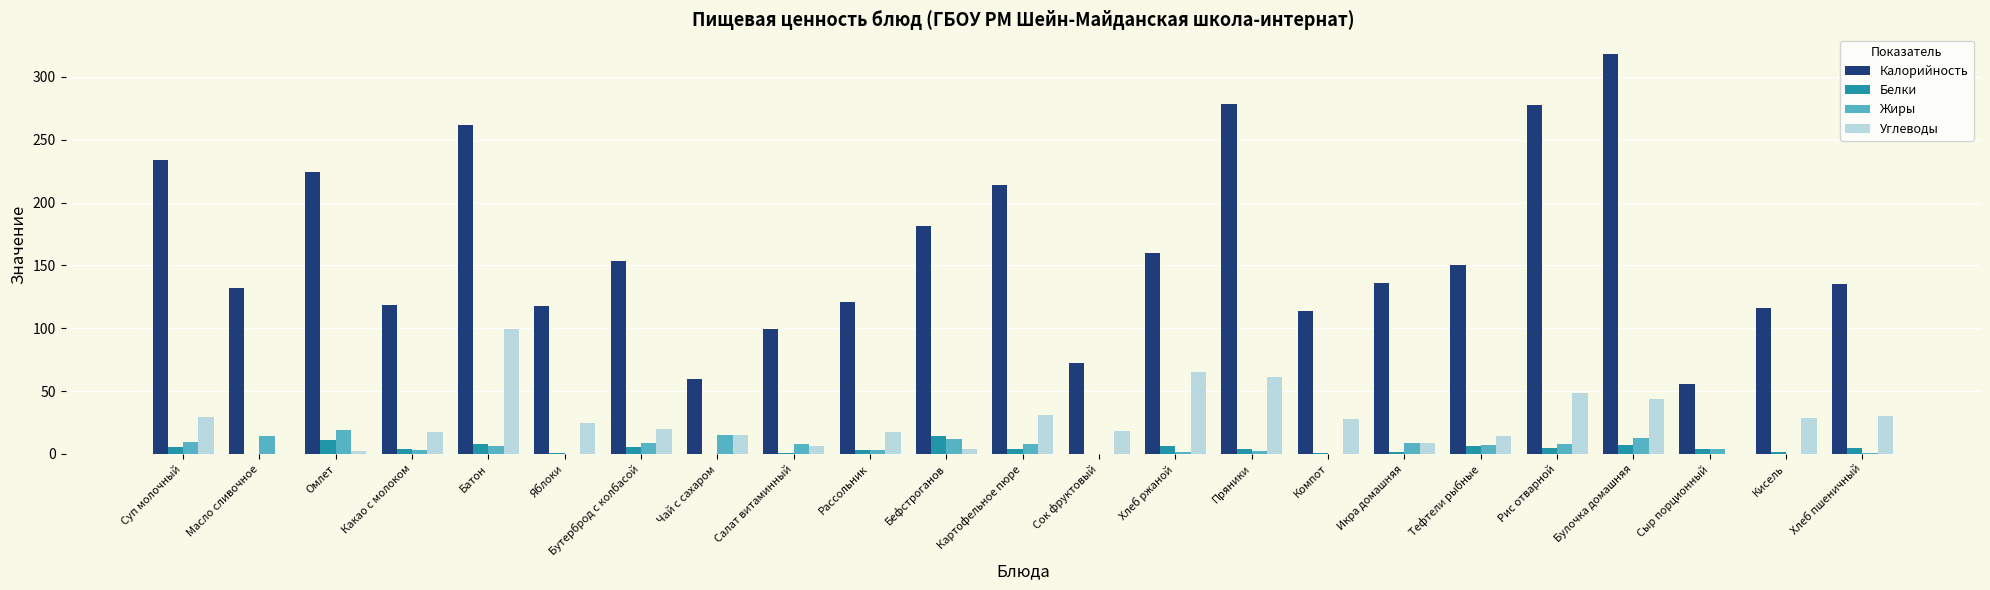

Which series changed the most between Тефтели рыбные and Булочка домашняя?

Калорийность